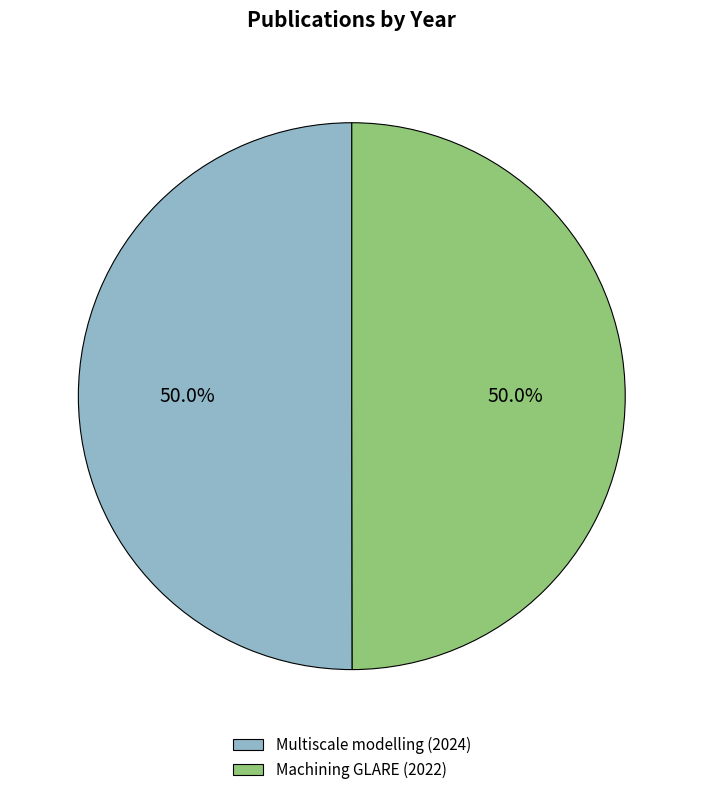

Do Multiscale modelling (2024) and Machining GLARE (2022) together represent more than half of the pie?

Yes